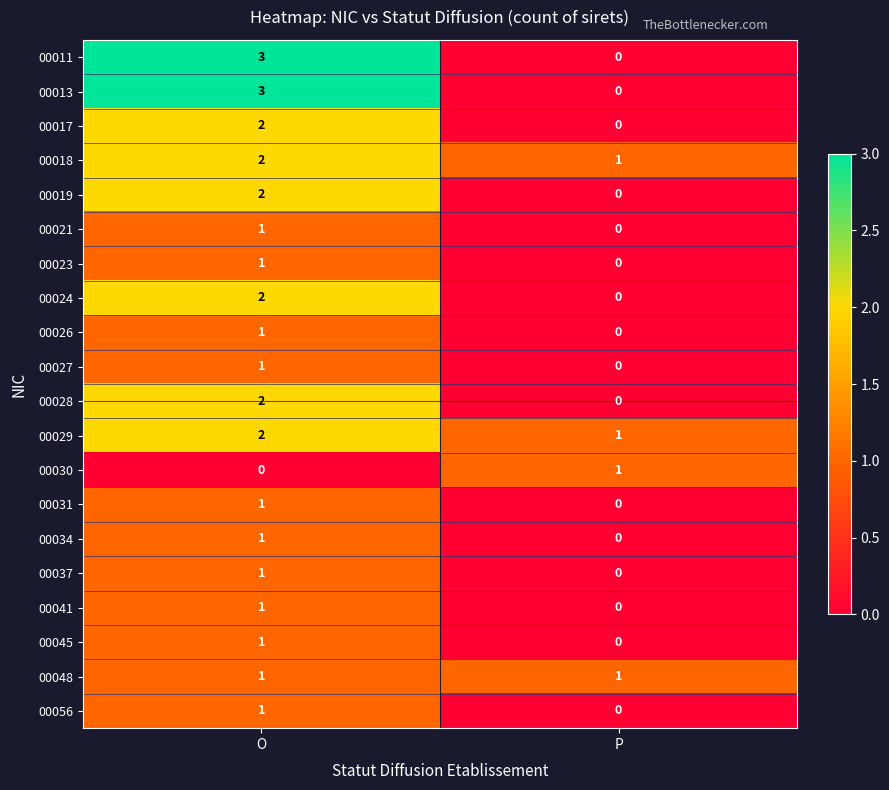

At which category does the chart reach its peak across all series?

O